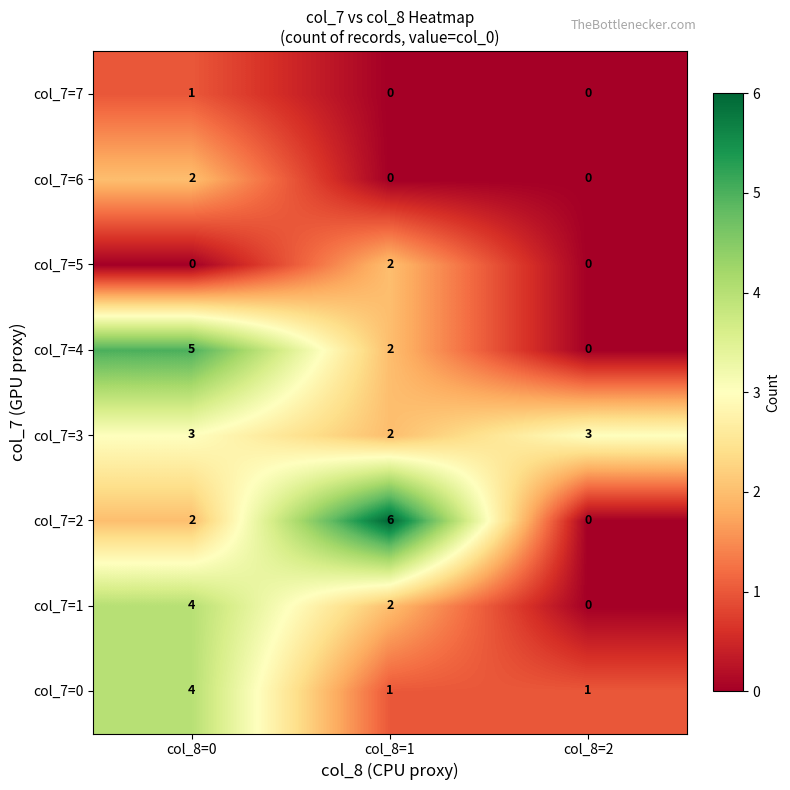

Reading right to left, extract all data points from this chart.

col_7=7: 0	0	1
col_7=6: 0	0	2
col_7=5: 0	2	0
col_7=4: 0	2	5
col_7=3: 3	2	3
col_7=2: 0	6	2
col_7=1: 0	2	4
col_7=0: 1	1	4